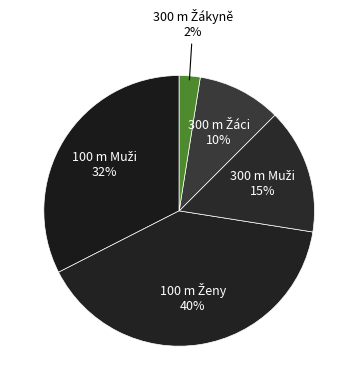

Count the number of slices in the pie.

5